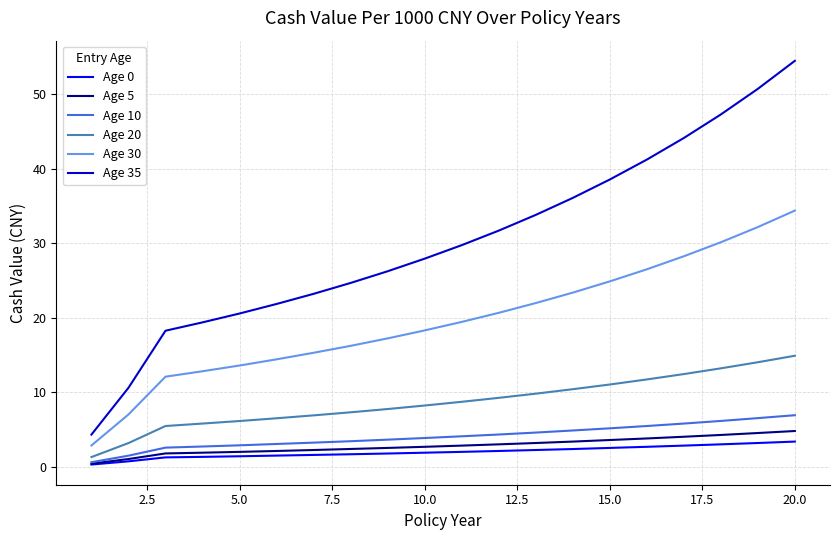

Which series has the largest range (max minus min)?

Age 35